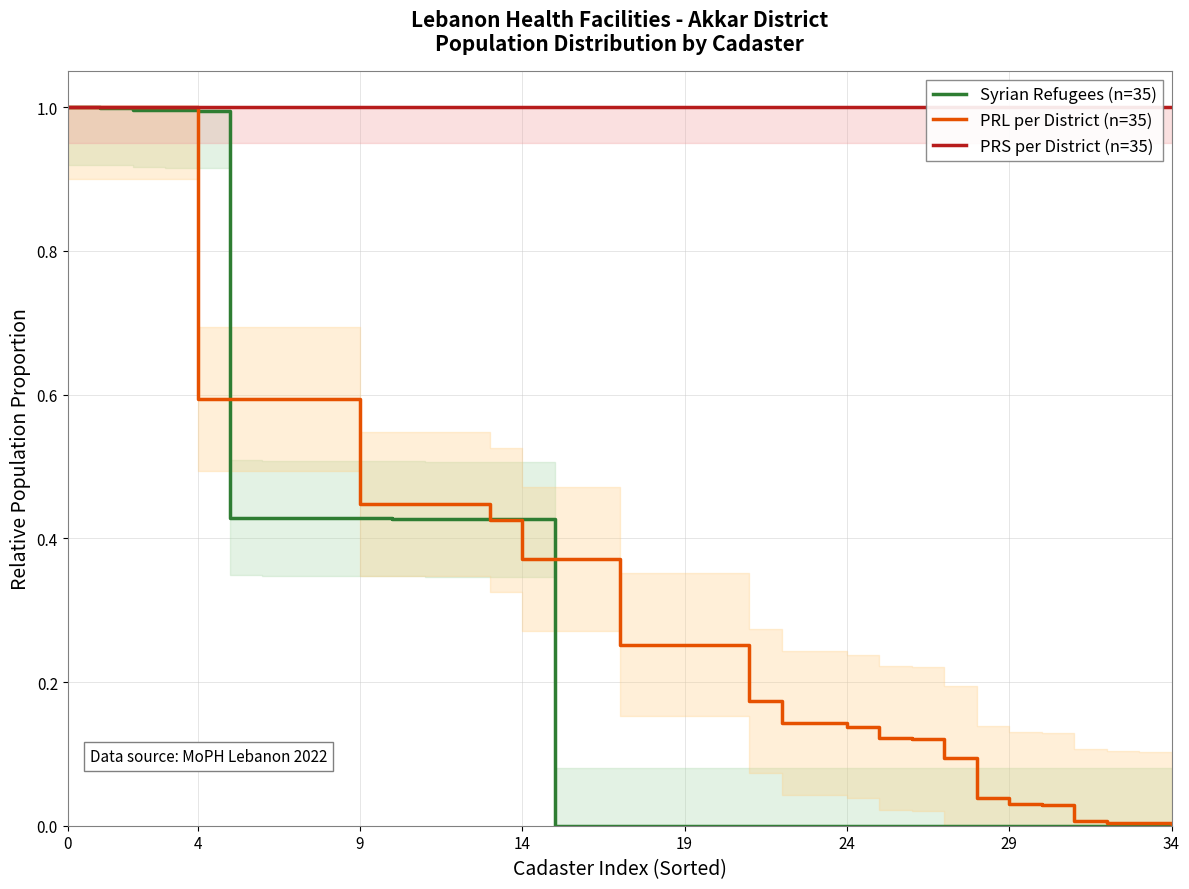

True or false: PRL per District (n=35) and PRS per District (n=35) intersect in this chart.

False